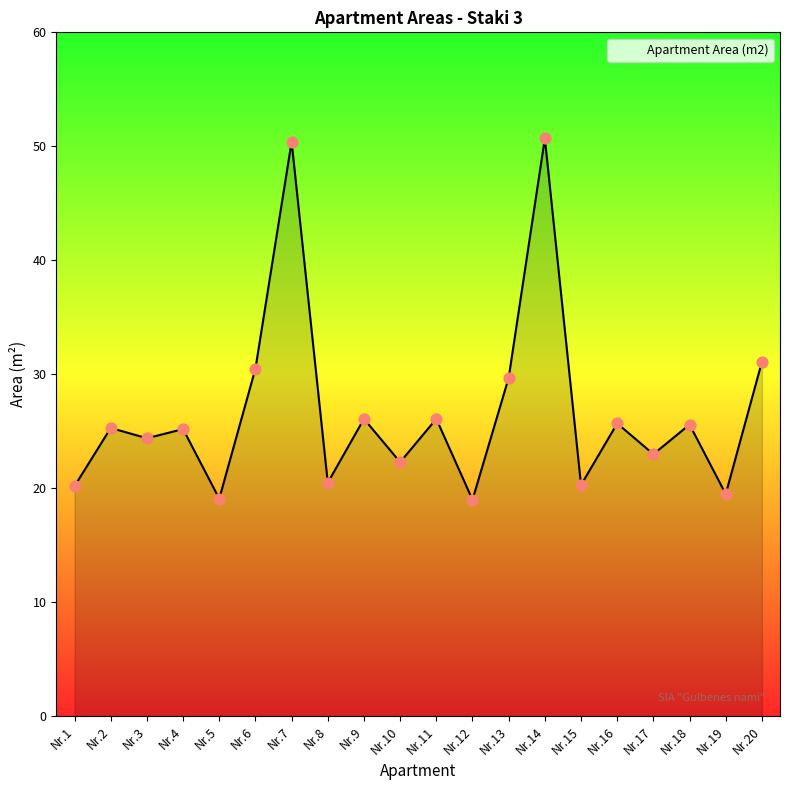

Which has a higher value, Nr.1 or Nr.11?

Nr.11